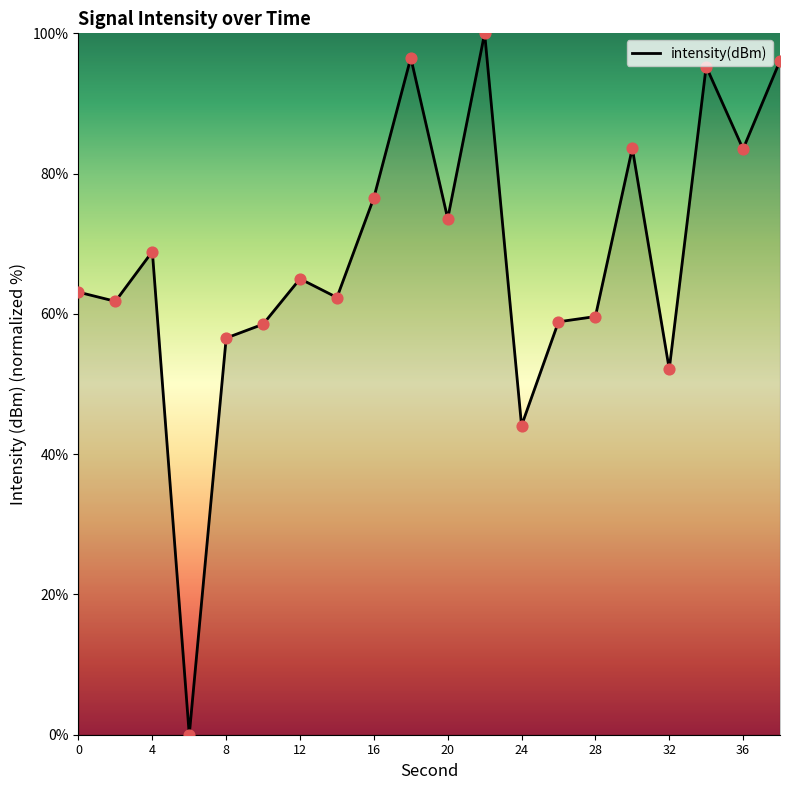

What is the maximum value shown in the chart?

100.0